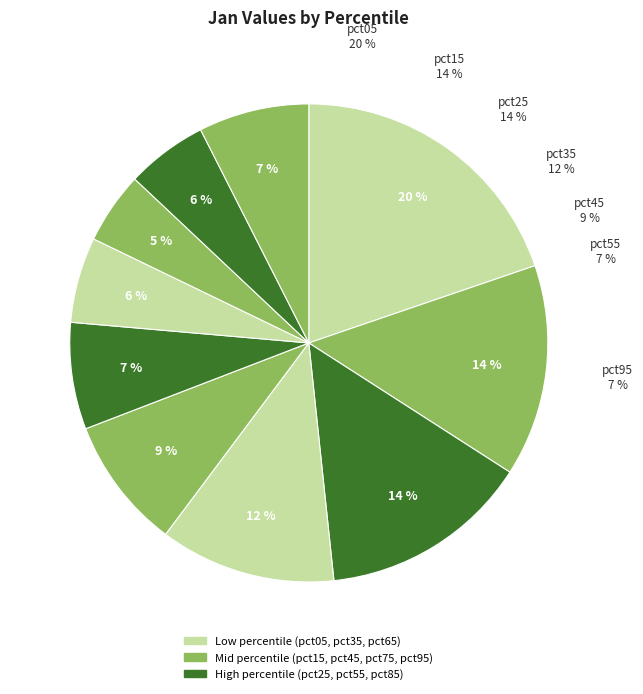

Between pct35 and pct25, which is larger?

pct25